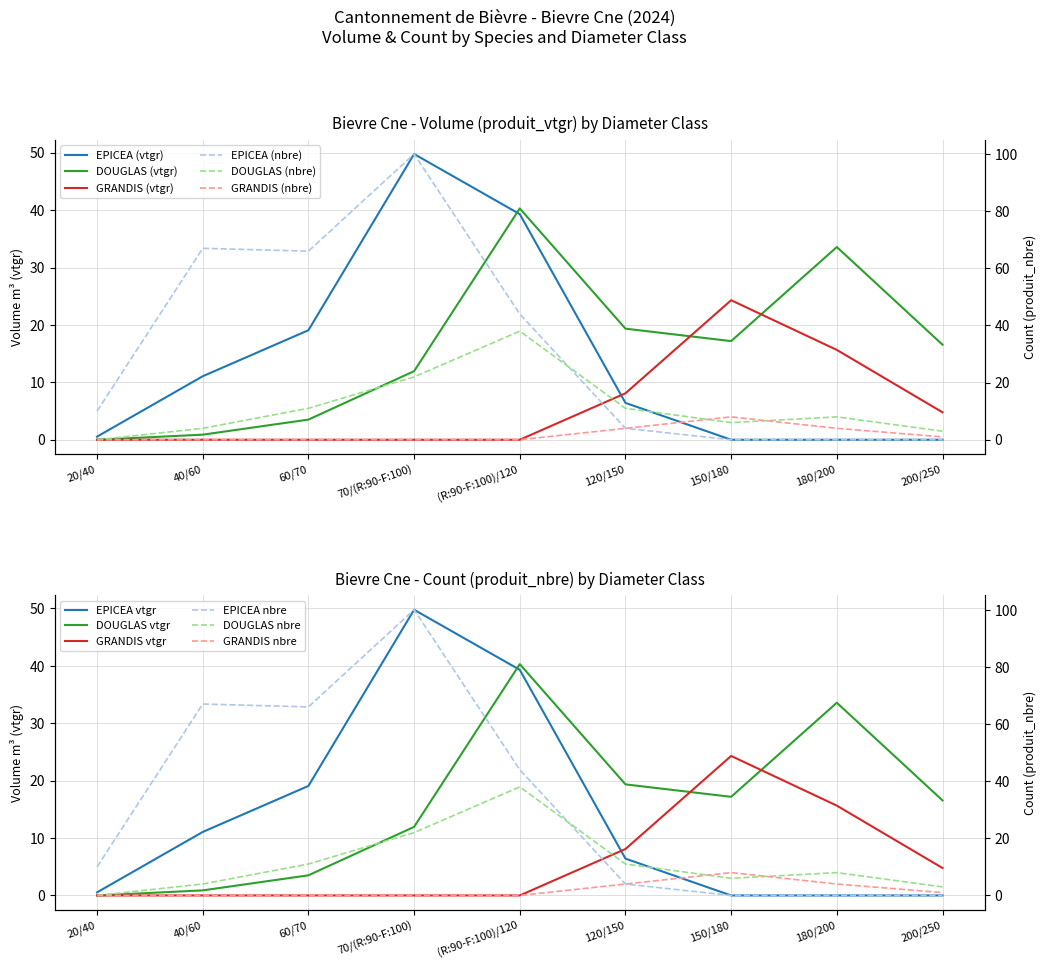

What is the average value of the EPICEA series?

14.0